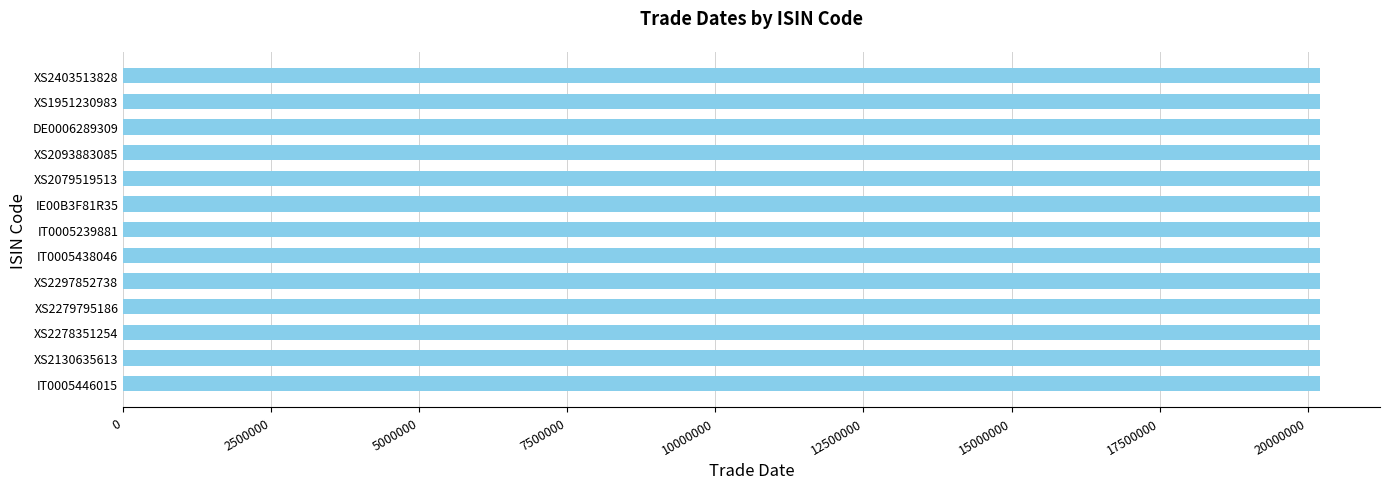

What is the difference between the maximum and minimum values?

209